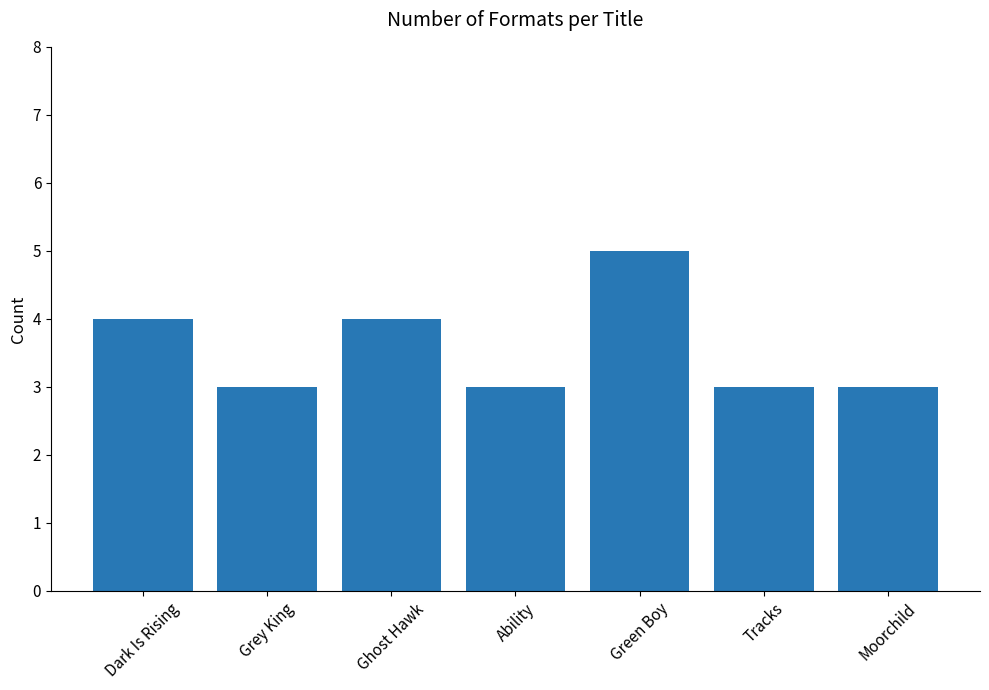

What is the difference between the second highest and minimum values?

1